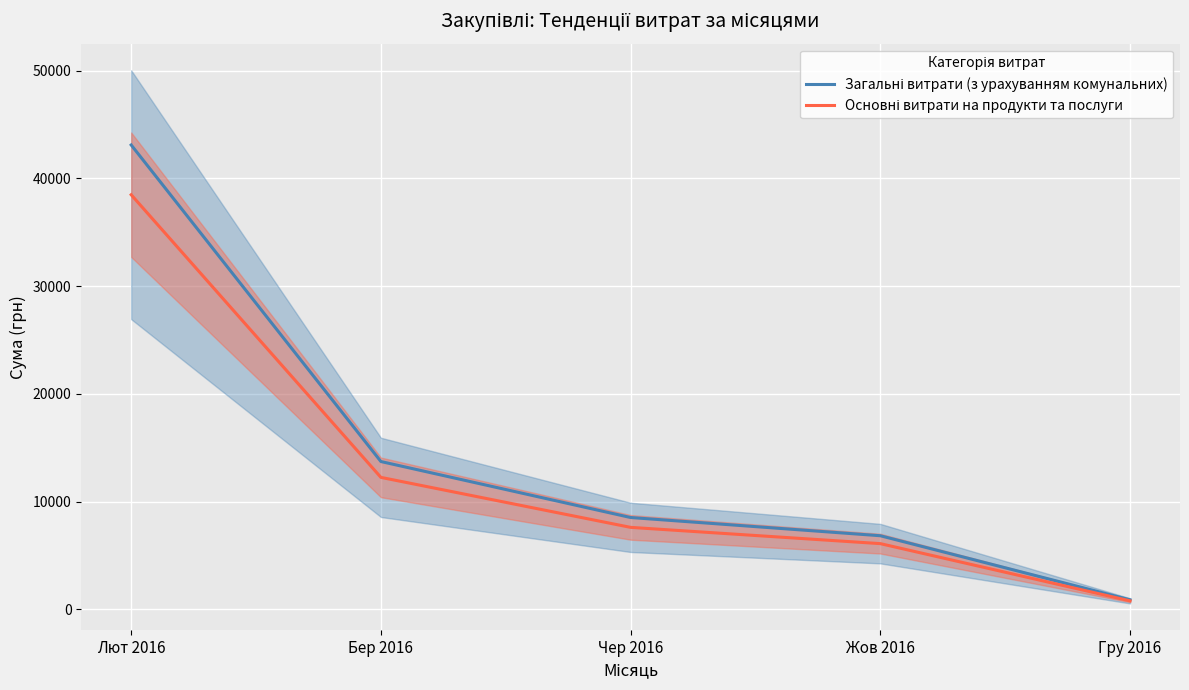

The Основні витрати на продукти та послуги series shows 38491.2 at Лют 2016. True or false?

True